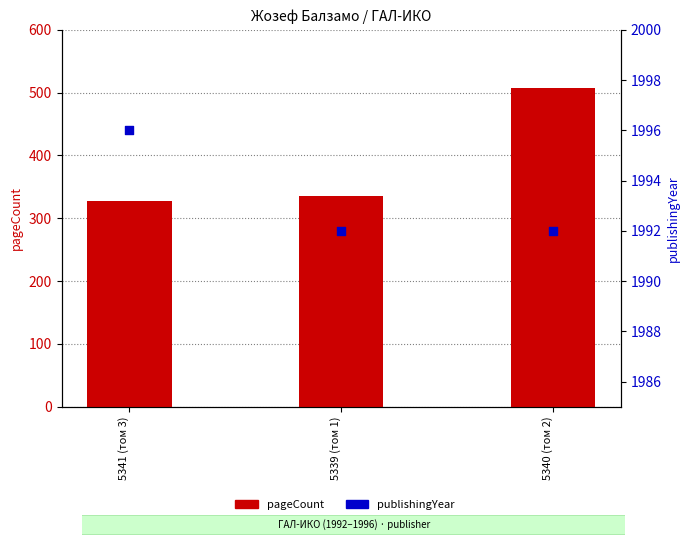

At how many categories does at least one series exceed 1053?

3